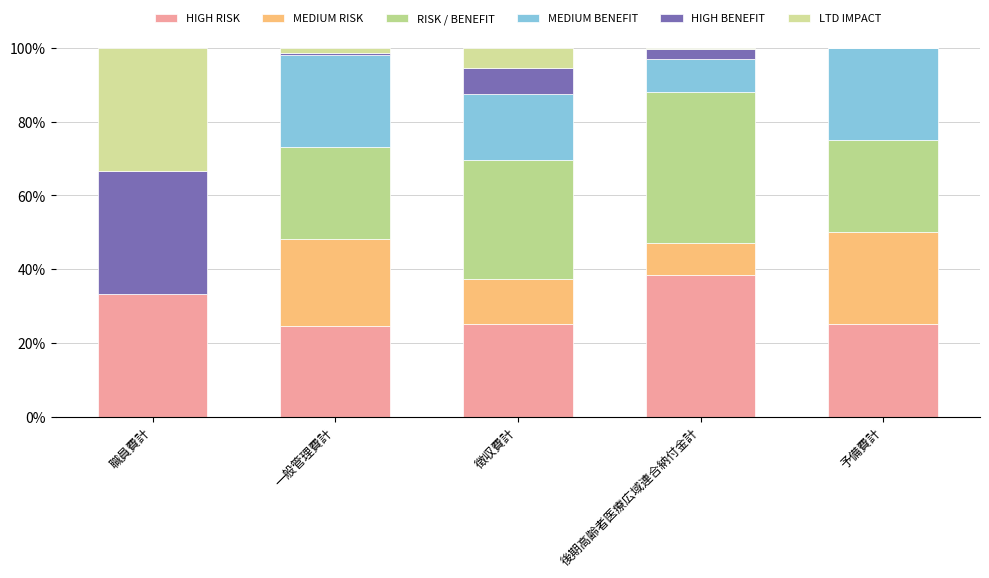

At which label is LTD IMPACT closest to 16?

徴収費計